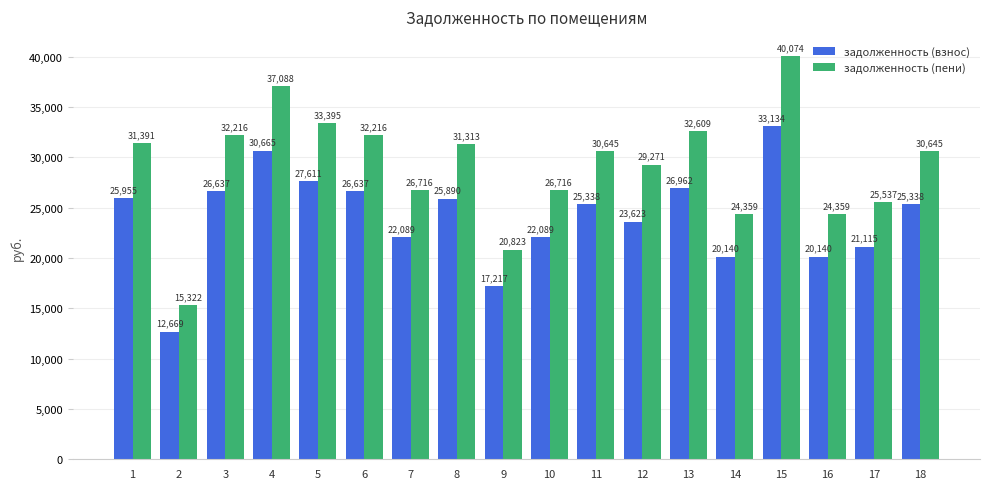

What is the value of the задолженность (взнос) bar at the 7th from the left?

22089.1